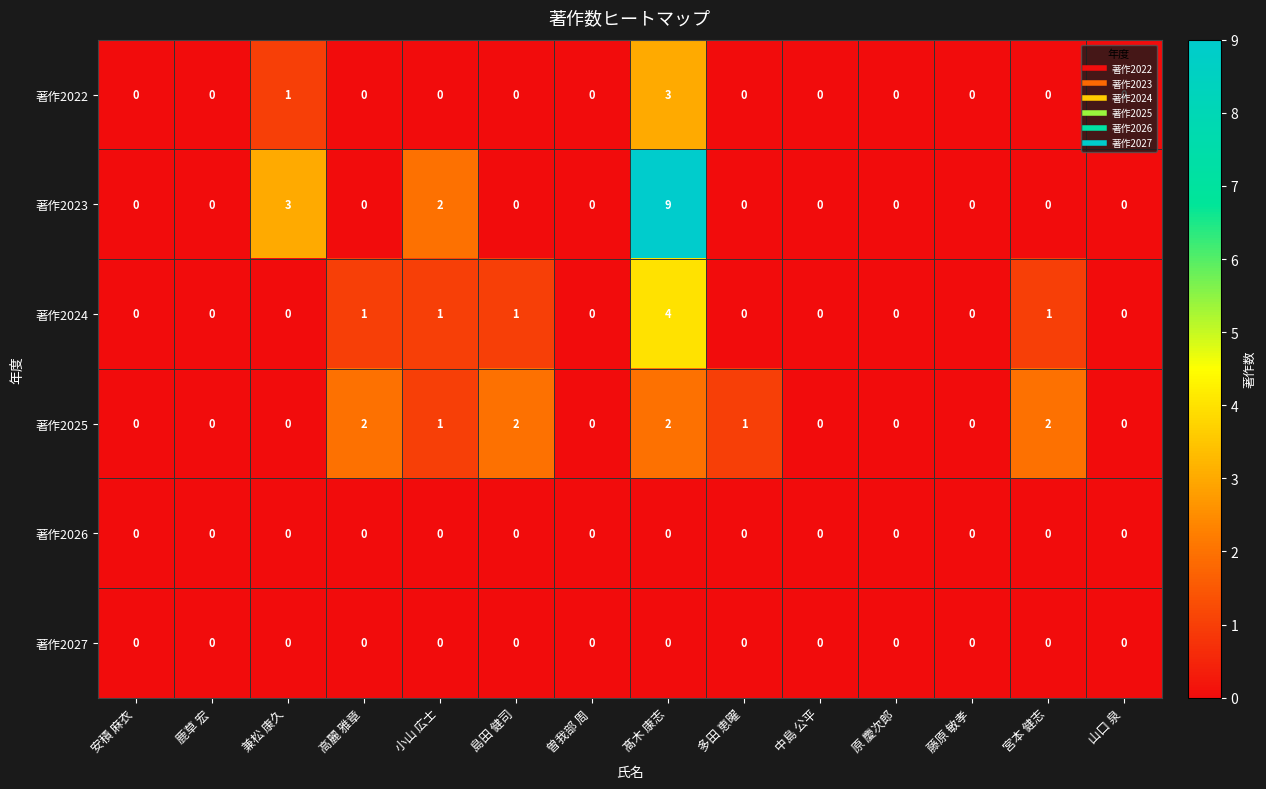

At which category is the sum across all series the highest?

髙木 康志